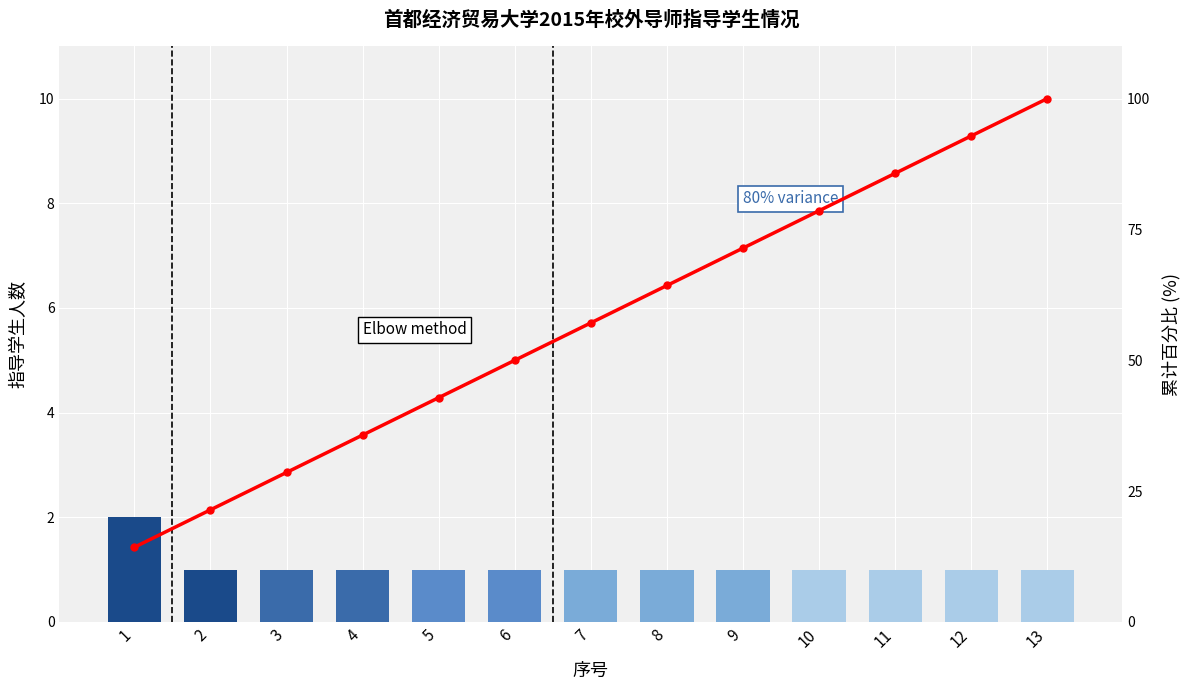

What is the smallest value displayed?

1.0